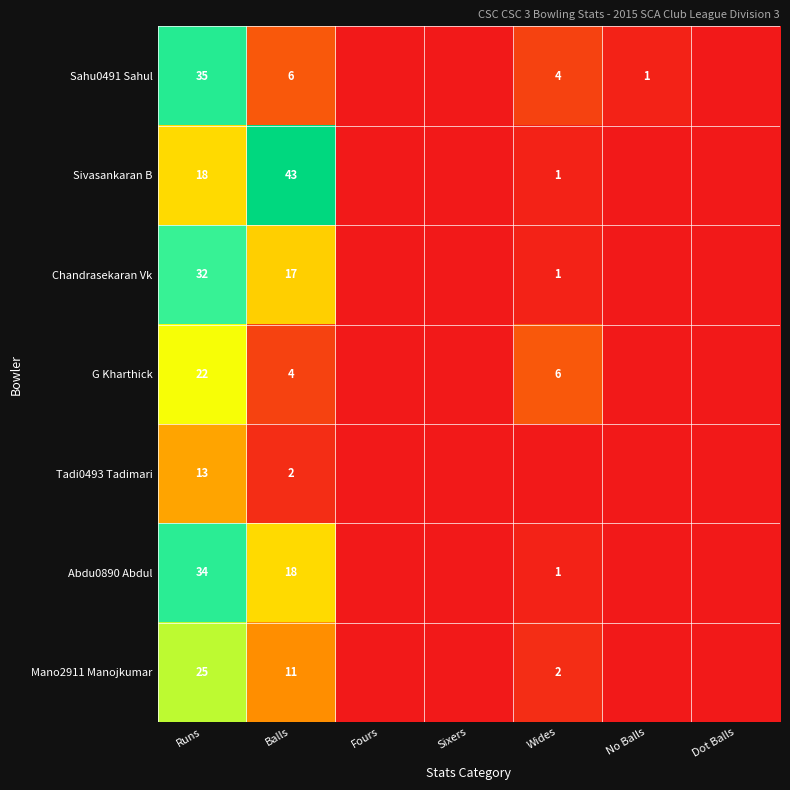

What is the difference between the Sahu0491 Sahul values at Balls and No Balls?

5